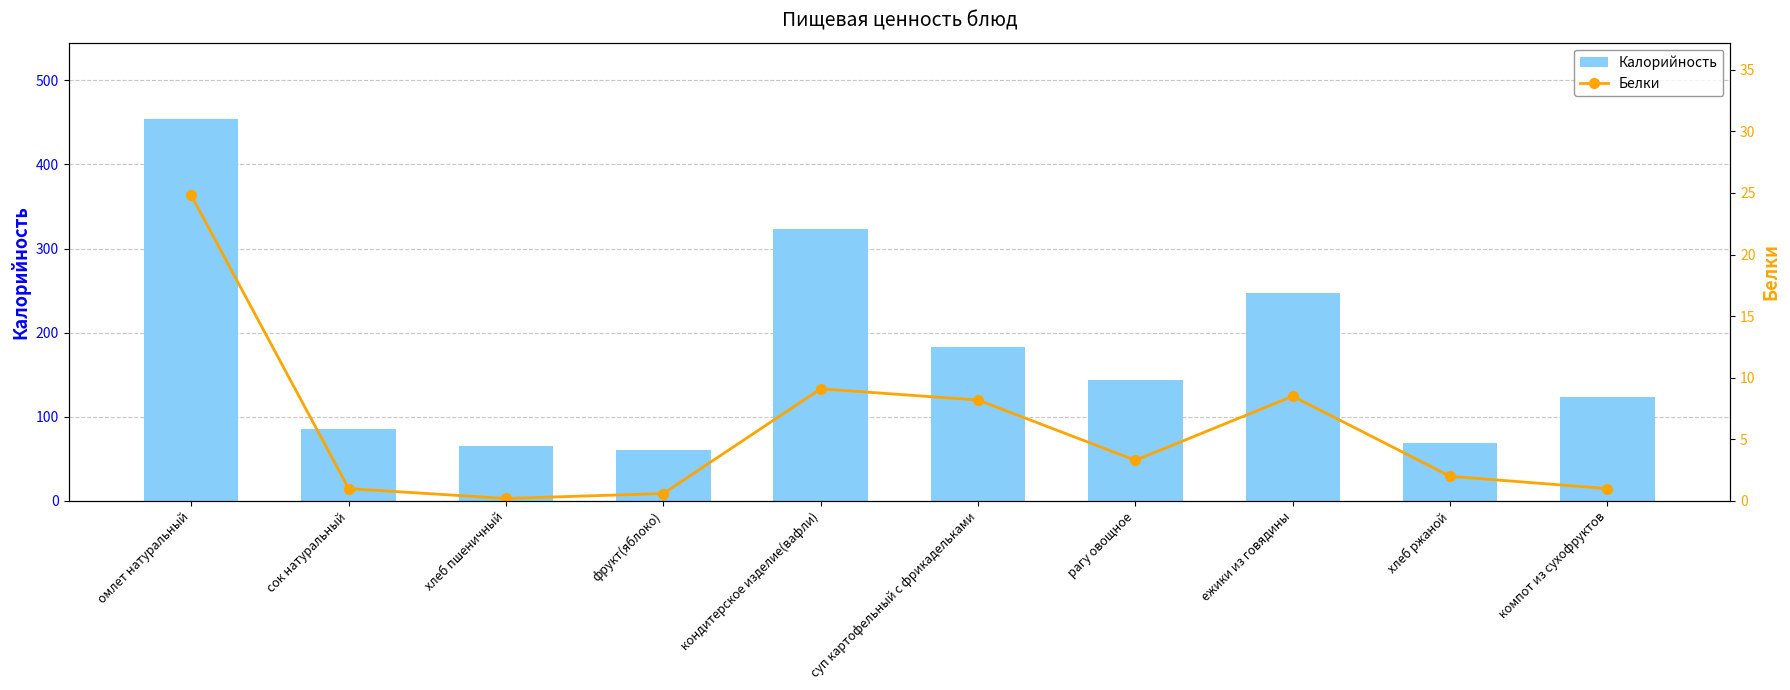

Does the chart contain stacked bars?

No